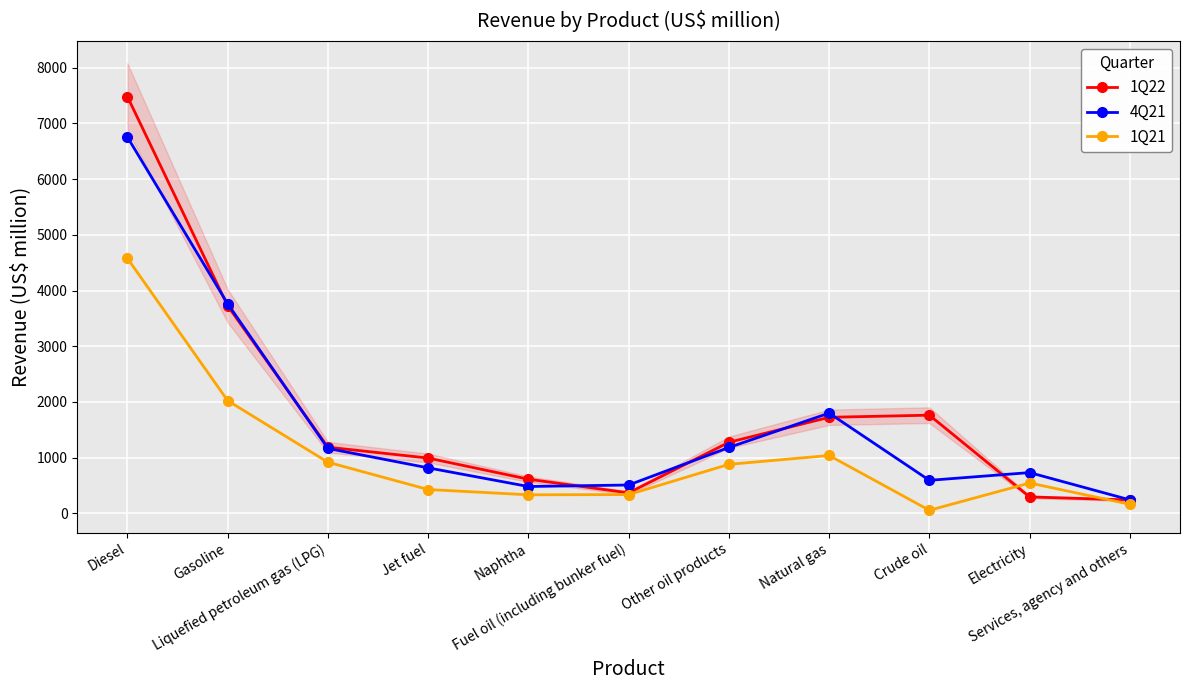

How many lines are shown in the chart?

3